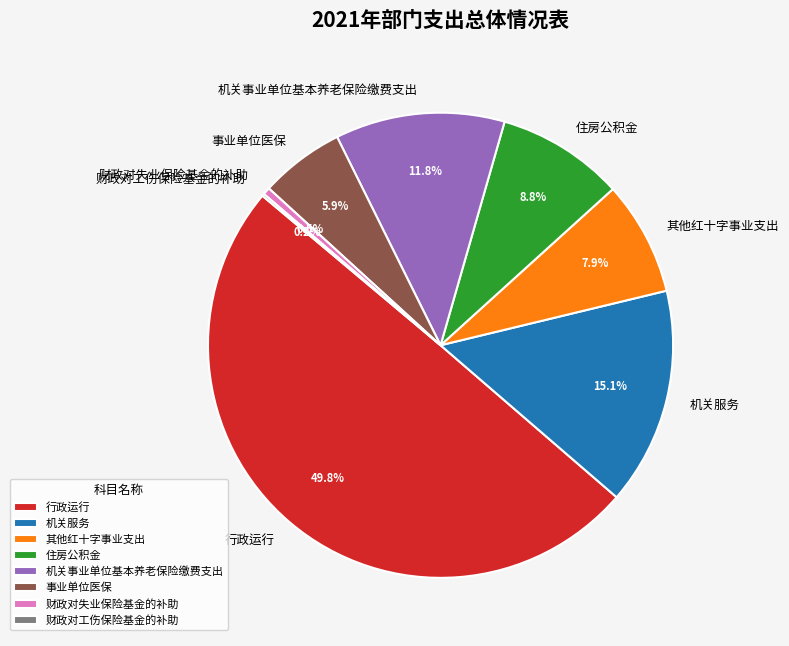

What percentage is NOT represented by 其他红十字事业支出?

92.1%